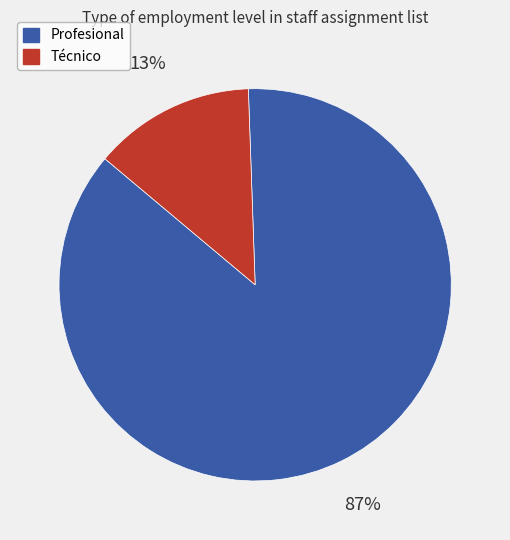

To the nearest percent, what portion does Técnico represent?

13%